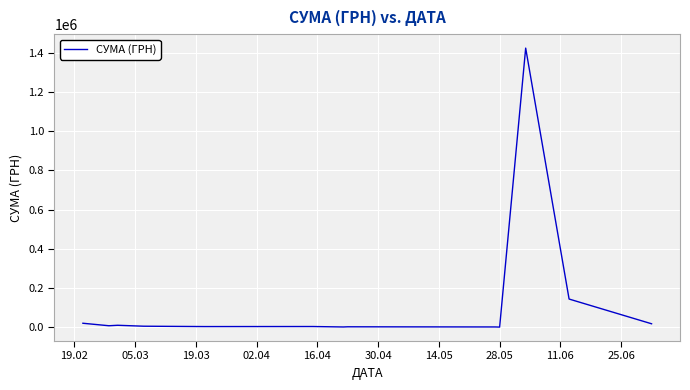

What is the greatest value displayed?

1424874.7